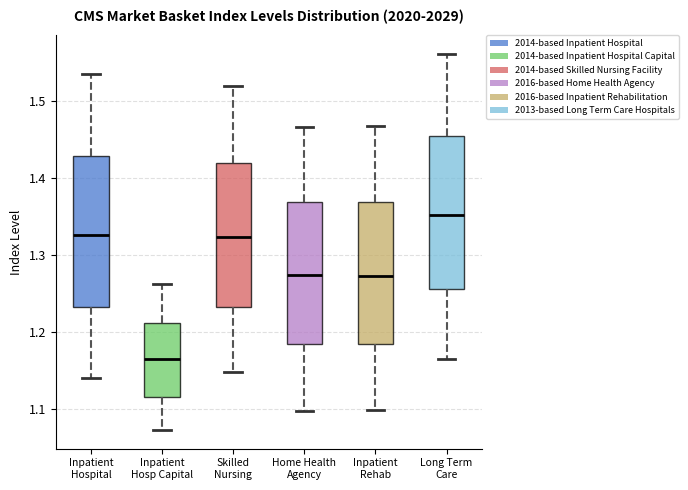

Reading left to right, transcribe this box plot: for each box, give where its median line is, the range the box spans, and where its two whiskers end, as read against the y-axis. The values are not printed on the chart, so give them approximately, as read against the axis.

Inpatient Hospital: median 1.33, box 1.23 to 1.43, whiskers 1.14 to 1.54
Inpatient Hosp Capital: median 1.16, box 1.12 to 1.21, whiskers 1.07 to 1.26
Skilled Nursing: median 1.32, box 1.23 to 1.42, whiskers 1.15 to 1.52
Home Health Agency: median 1.27, box 1.18 to 1.37, whiskers 1.10 to 1.47
Inpatient Rehab: median 1.27, box 1.18 to 1.37, whiskers 1.10 to 1.47
Long Term Care: median 1.35, box 1.26 to 1.45, whiskers 1.17 to 1.56